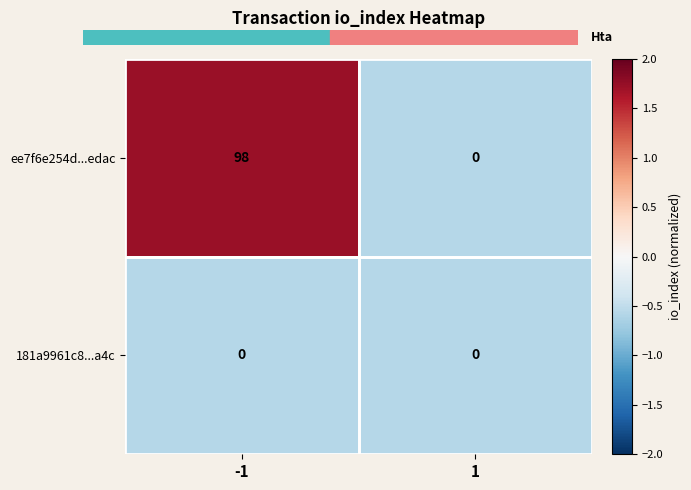

Rank the series by their average value, from highest to lowest.

ee7f6e254d...edac, 181a9961c8...a4c